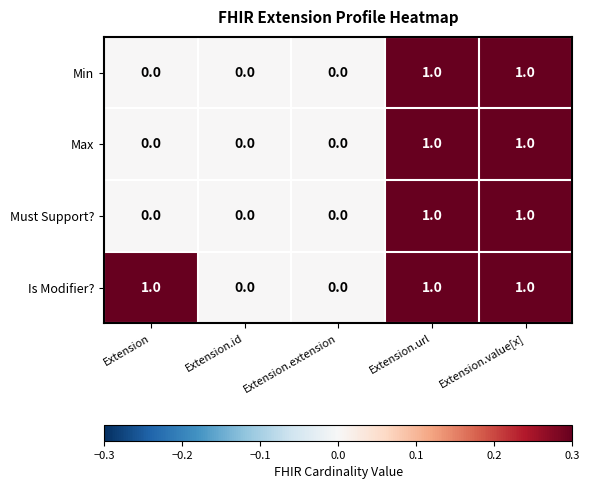

The Min series shows 2 at Extension.url. True or false?

False